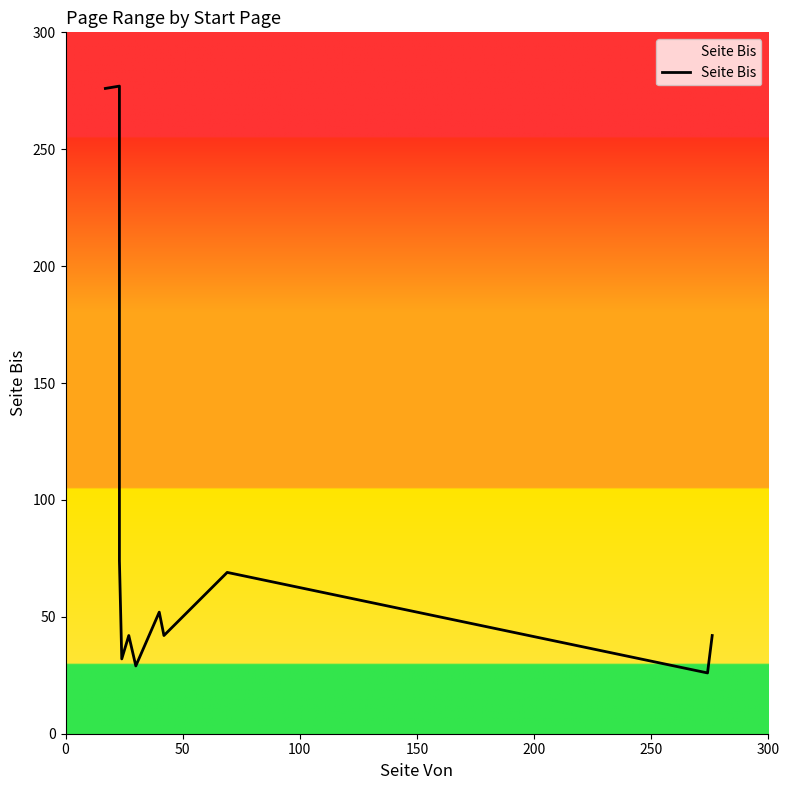

What is the value of the 4th point from the left?

32